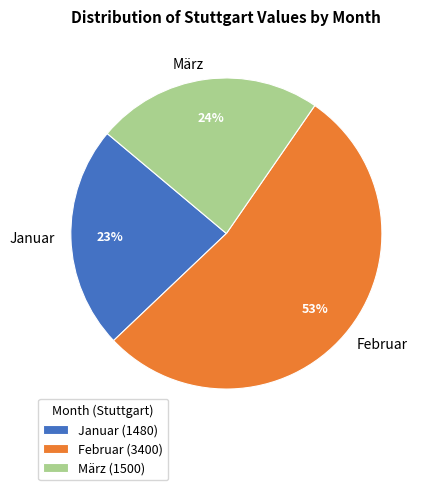

How many segments does this pie chart have?

3